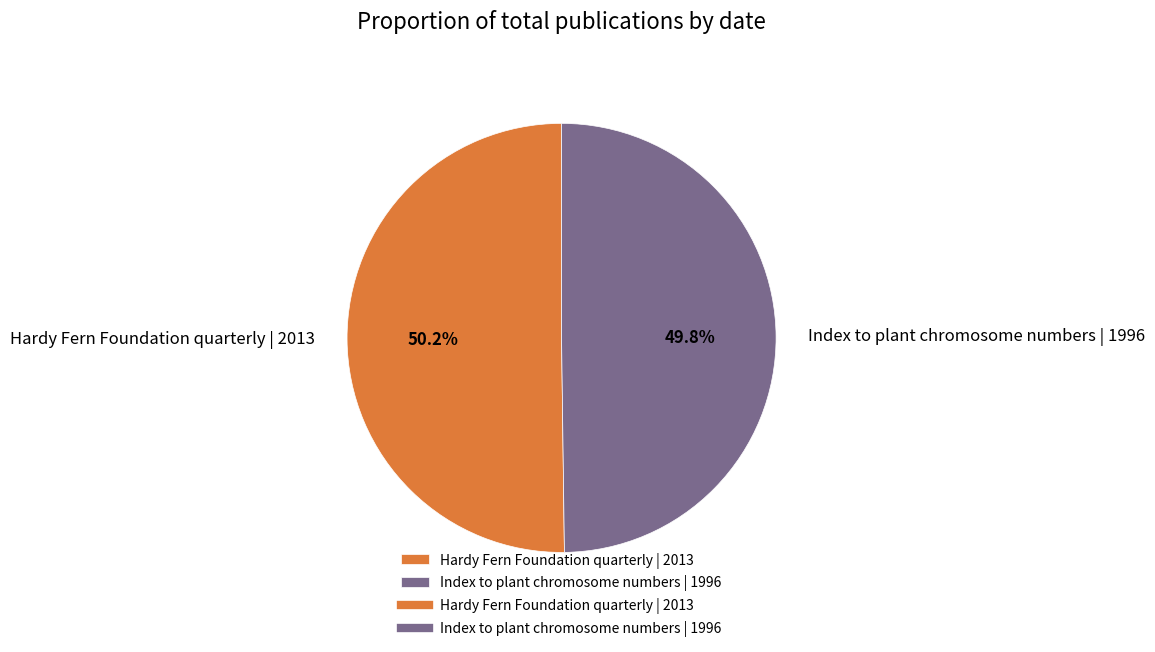

What percentage do Hardy Fern Foundation quarterly | 2013 and Index to plant chromosome numbers | 1996 together represent?

100.0%